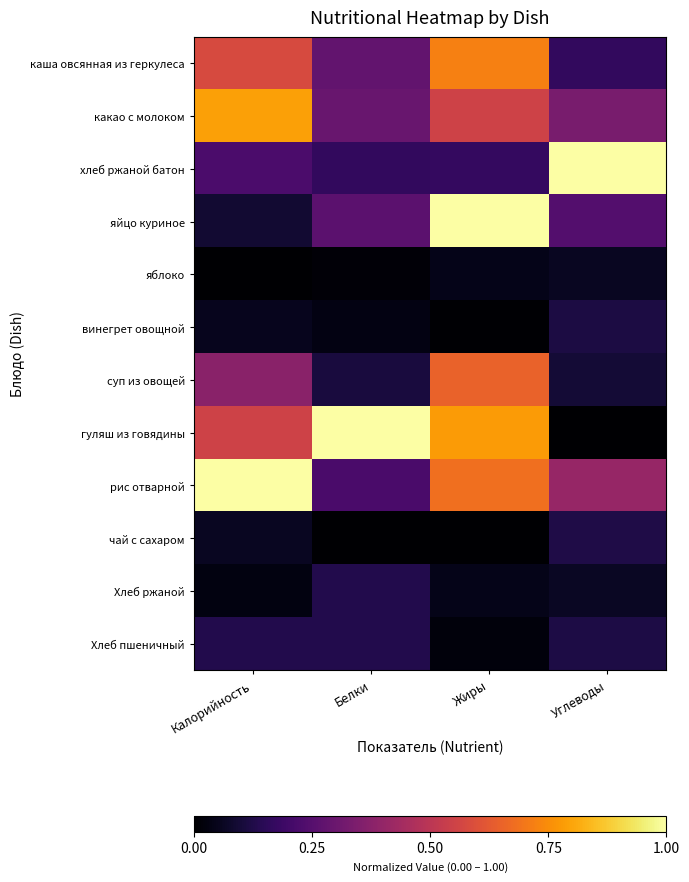

Reading left to right, extract all data points from this chart.

каша овсянная из геркулеса: Калорийность=0.6	Белки=0.3	Жиры=0.7	Углеводы=0.2
какао с молоком: Калорийность=0.8	Белки=0.3	Жиры=0.6	Углеводы=0.3
хлеб ржаной батон: Калорийность=0.2	Белки=0.2	Жиры=0.2	Углеводы=1.0
яйцо куриное: Калорийность=0.1	Белки=0.3	Жиры=1.0	Углеводы=0.2
яблоко: Калорийность=0.0	Белки=0.0	Жиры=0.0	Углеводы=0.1
винегрет овощной: Калорийность=0.1	Белки=0.0	Жиры=0.0	Углеводы=0.1
суп из овощей: Калорийность=0.4	Белки=0.1	Жиры=0.6	Углеводы=0.1
гуляш из говядины: Калорийность=0.6	Белки=1.0	Жиры=0.8	Углеводы=0.0
рис отварной: Калорийность=1.0	Белки=0.2	Жиры=0.7	Углеводы=0.4
чай с сахаром: Калорийность=0.1	Белки=0.0	Жиры=0.0	Углеводы=0.1
Хлеб ржаной: Калорийность=0.0	Белки=0.1	Жиры=0.0	Углеводы=0.1
Хлеб пшеничный: Калорийность=0.1	Белки=0.1	Жиры=0.0	Углеводы=0.1